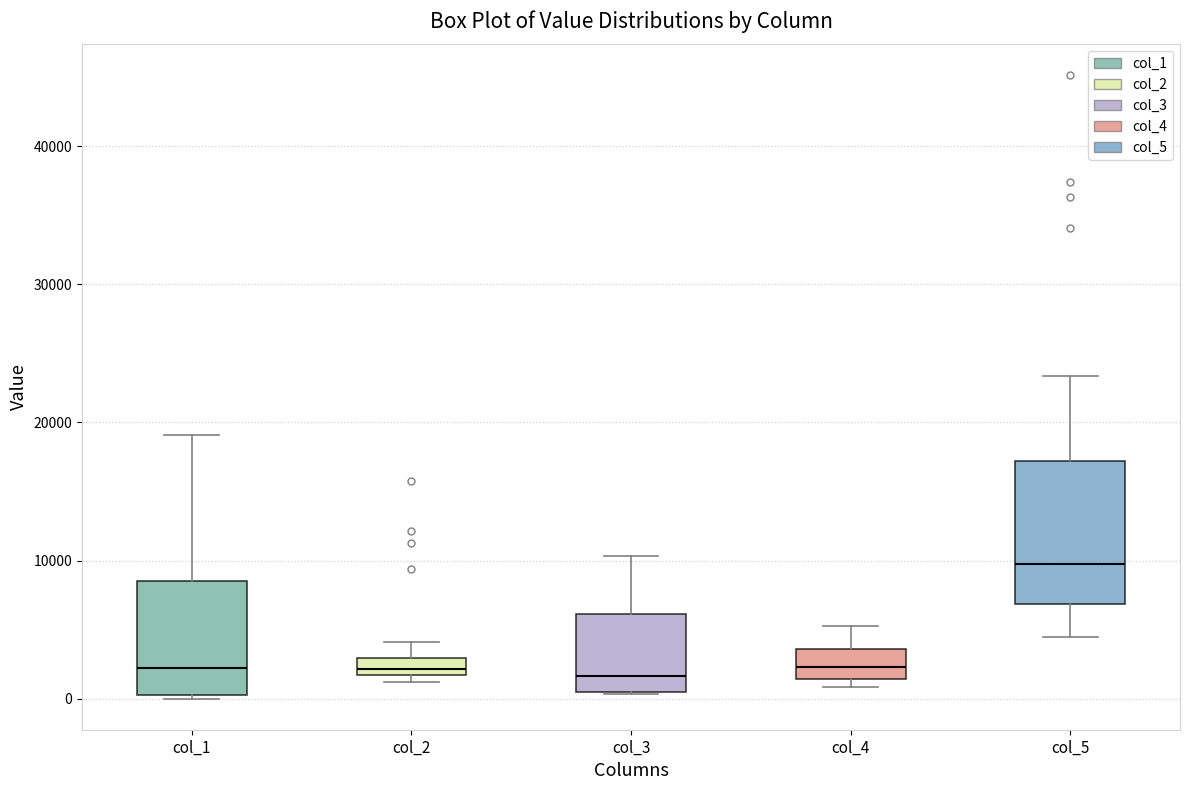

Which box is the tallest, from its lower edge to its upper edge?

col_5